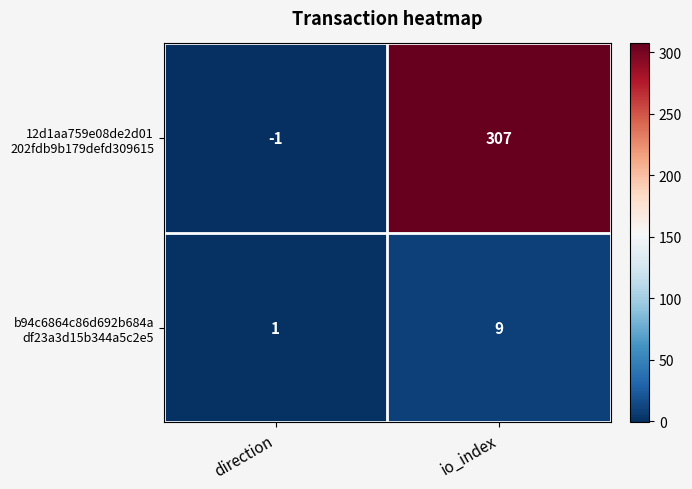

What is the difference between the highest and lowest values at io_index?

298